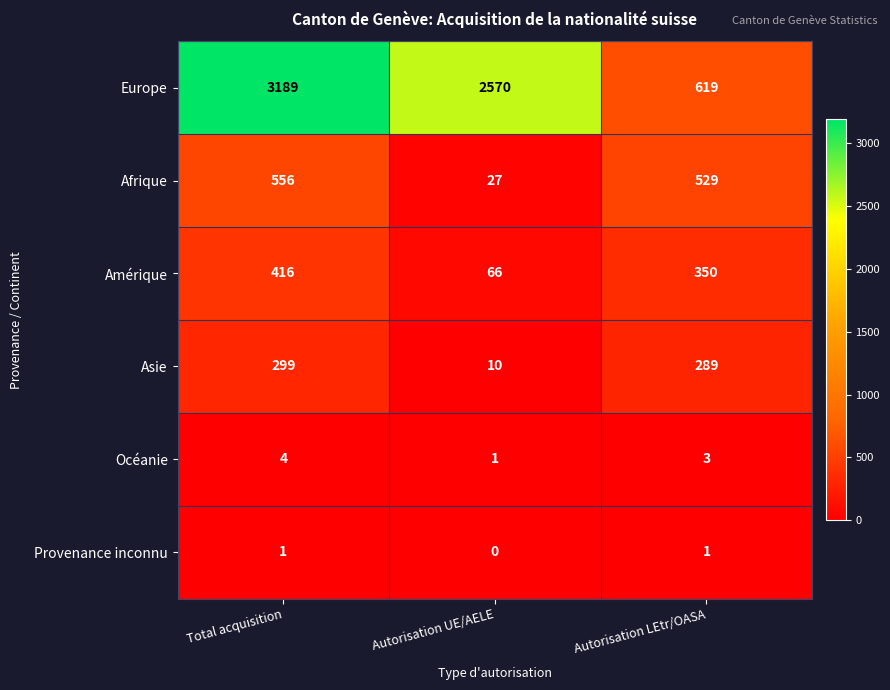

Is the value of Amérique at Autorisation UE/AELE greater than the value of Europe at Total acquisition?

No